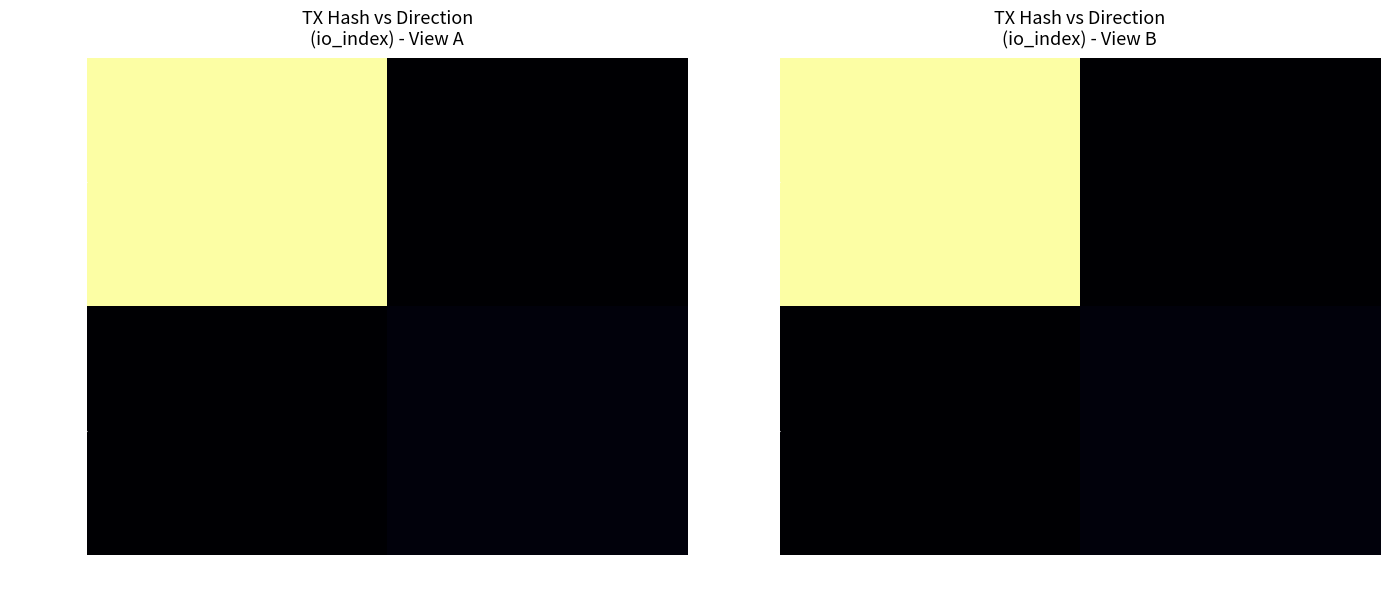

Rank the series at -1 from highest to lowest value.

b86719fa..., d28827ab...